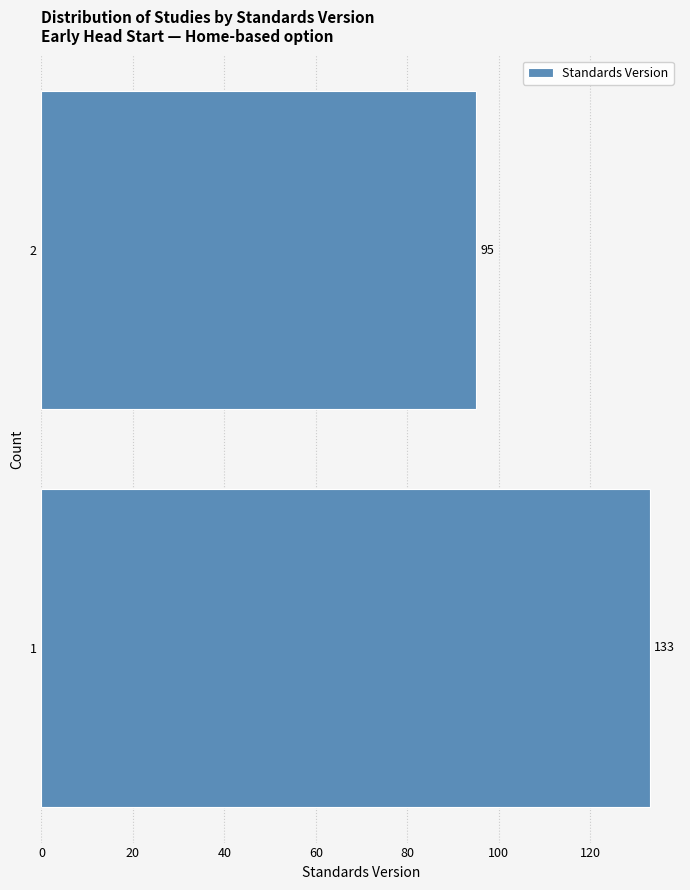

Reading bottom to top, what are all the values shown in this chart?

1=133	2=95